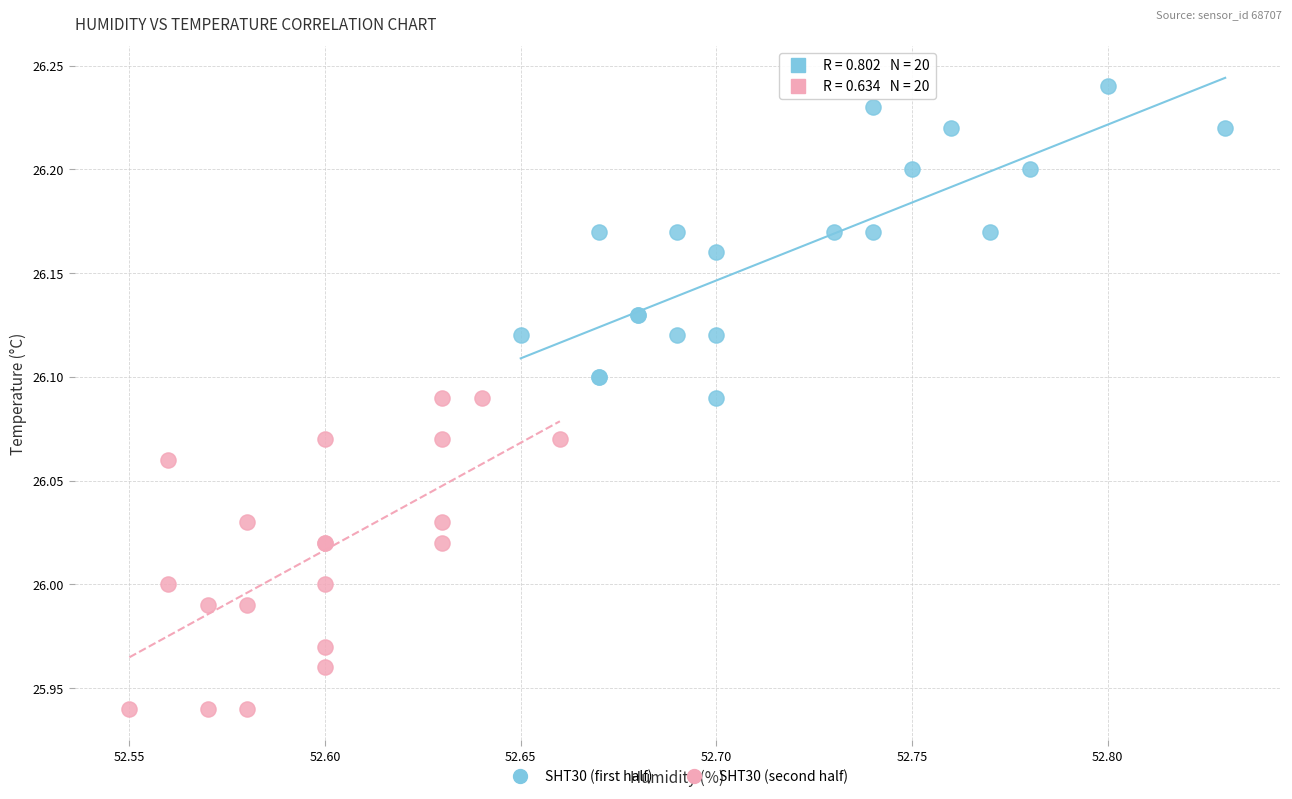

Which series reaches the minimum Y coordinate?

SHT30 (second half)